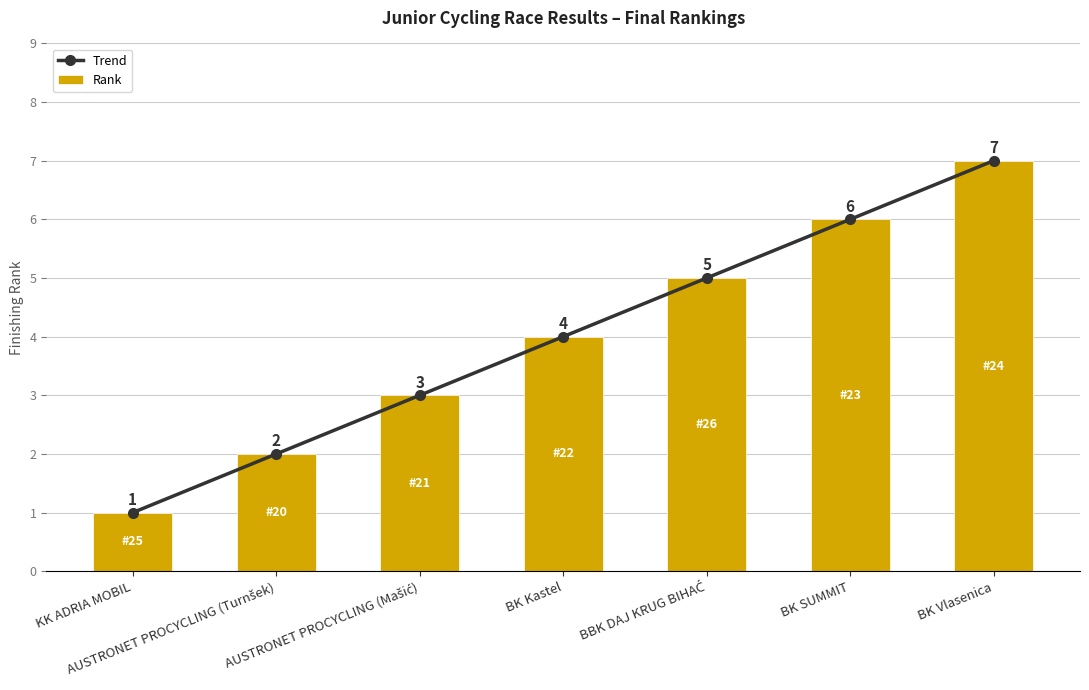

What is the difference between the maximum and minimum values in the Trend series?

6